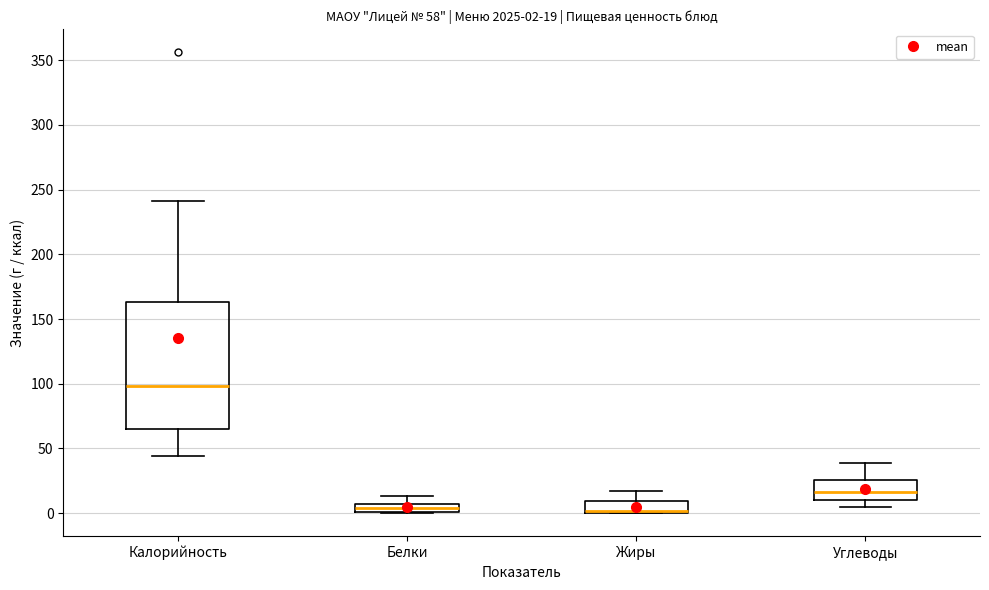

Which box is the tallest, from its lower edge to its upper edge?

Калорийность